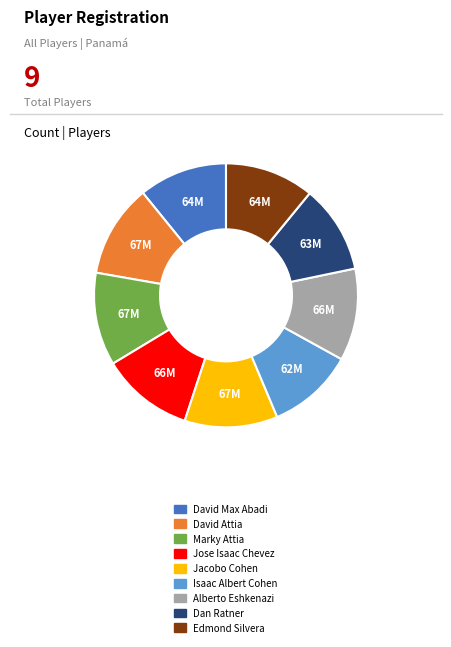

Does Marky Attia represent more than half of the total?

No